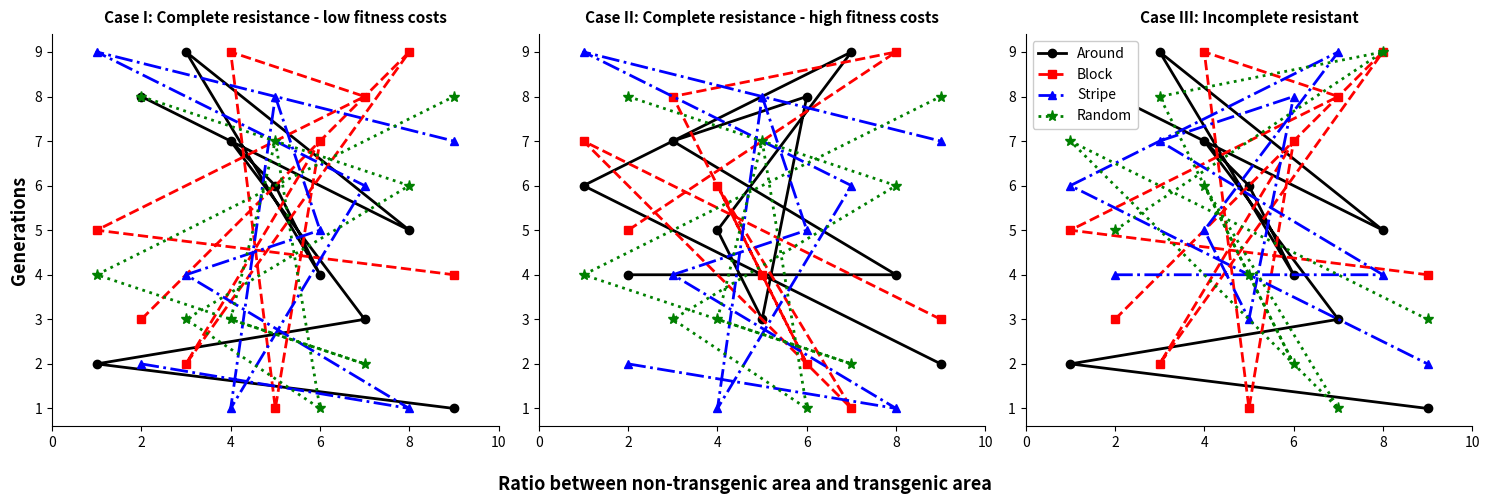

At which category is the sum across all series the highest?

8